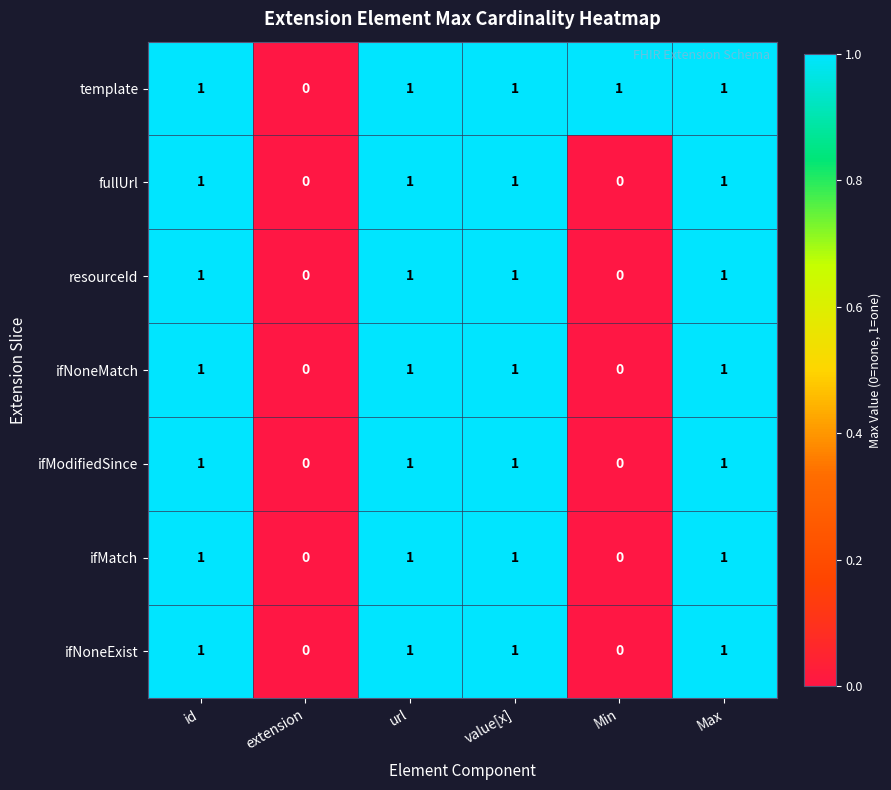

Is the value of resourceId at Min greater than the value of template at Min?

No